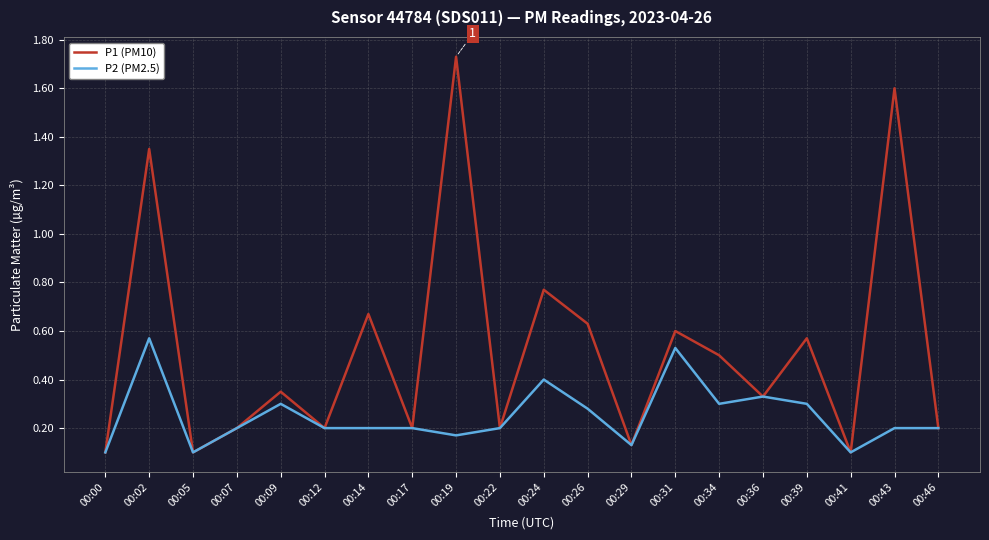

Which series has the largest range (max minus min)?

P1 (PM10)